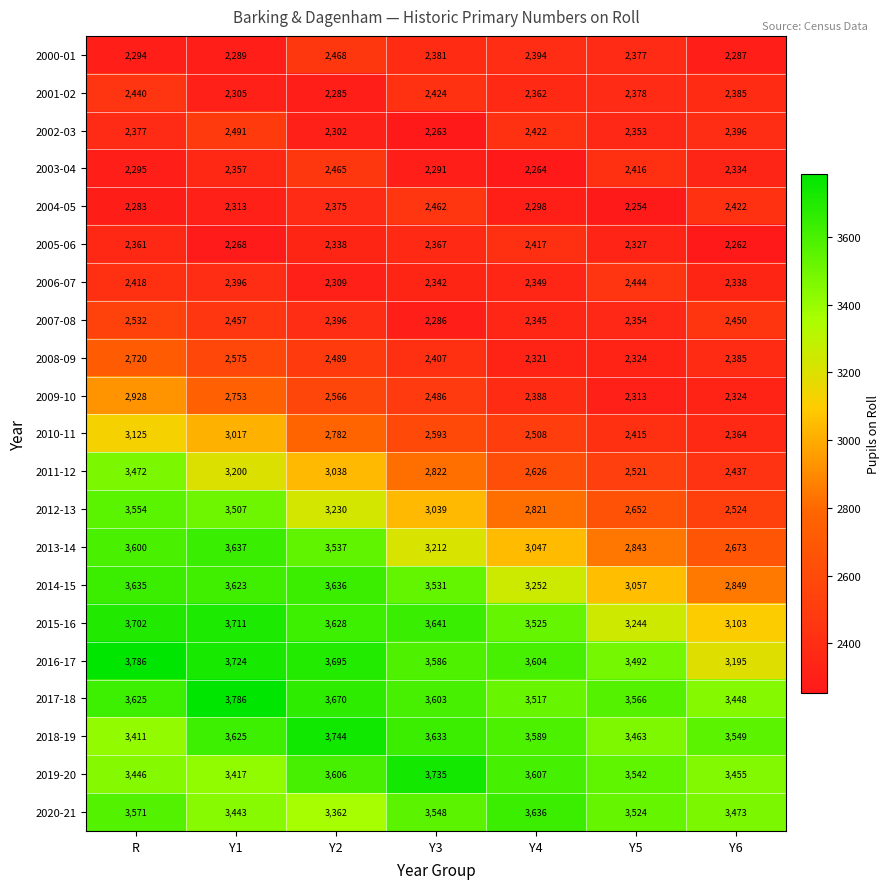

Rank the series at Y2 from lowest to highest value.

2001-02, 2002-03, 2006-07, 2005-06, 2004-05, 2007-08, 2003-04, 2000-01, 2008-09, 2009-10, 2010-11, 2011-12, 2012-13, 2020-21, 2013-14, 2019-20, 2015-16, 2014-15, 2017-18, 2016-17, 2018-19